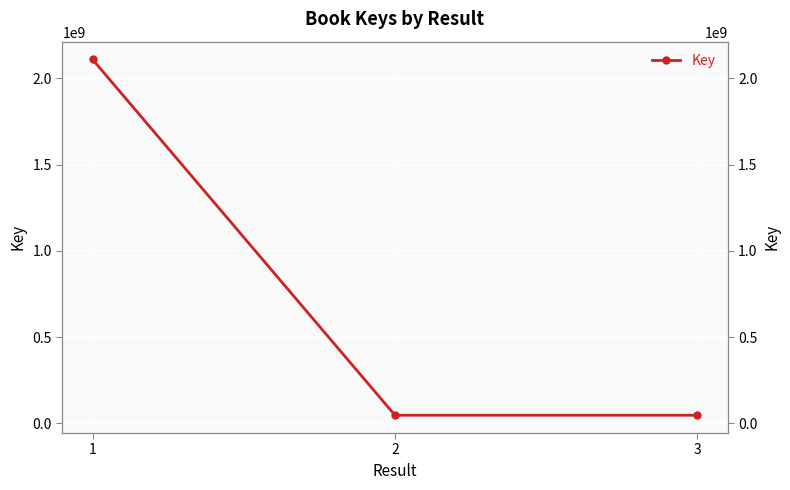

What is the ratio of the value at 1 to the value at 3?

44.4